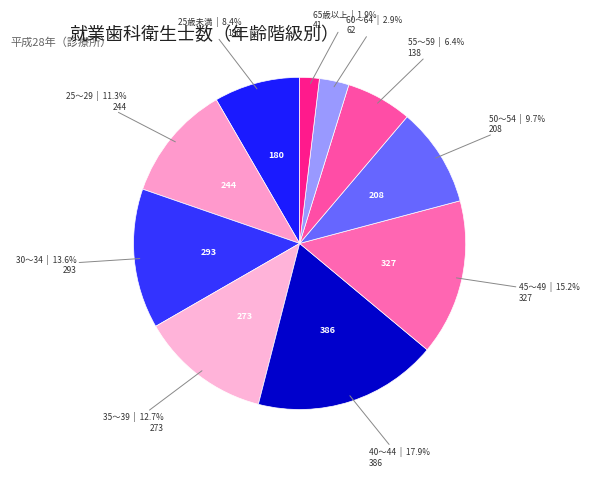

What percentage is the 45～49 slice, to the nearest percent?

15%